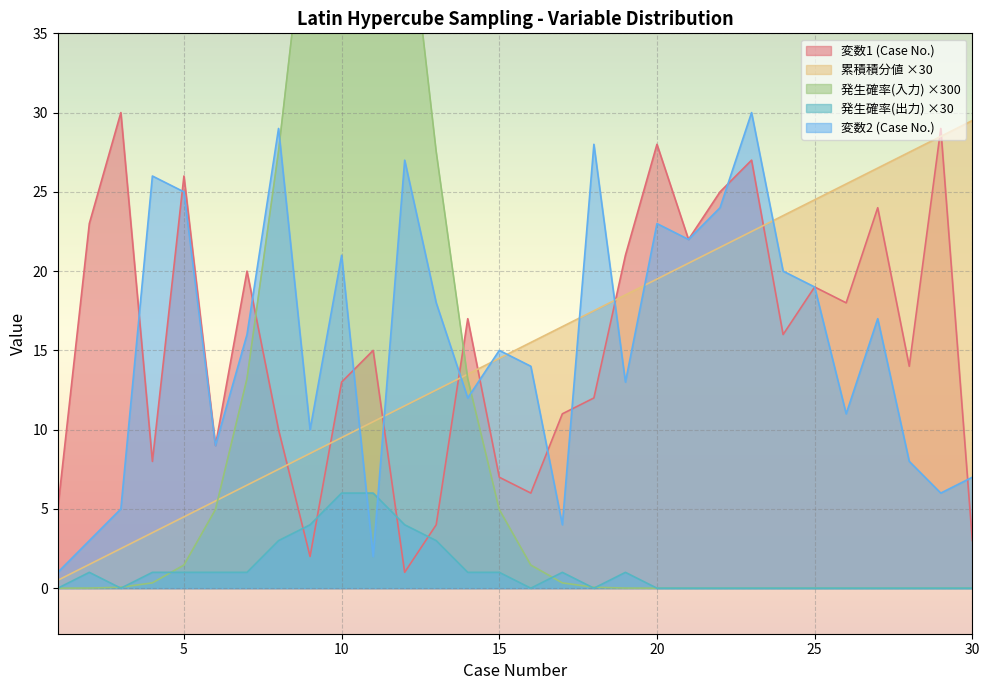

Is it true that 変数2 equals 5.0 at Case28?

False